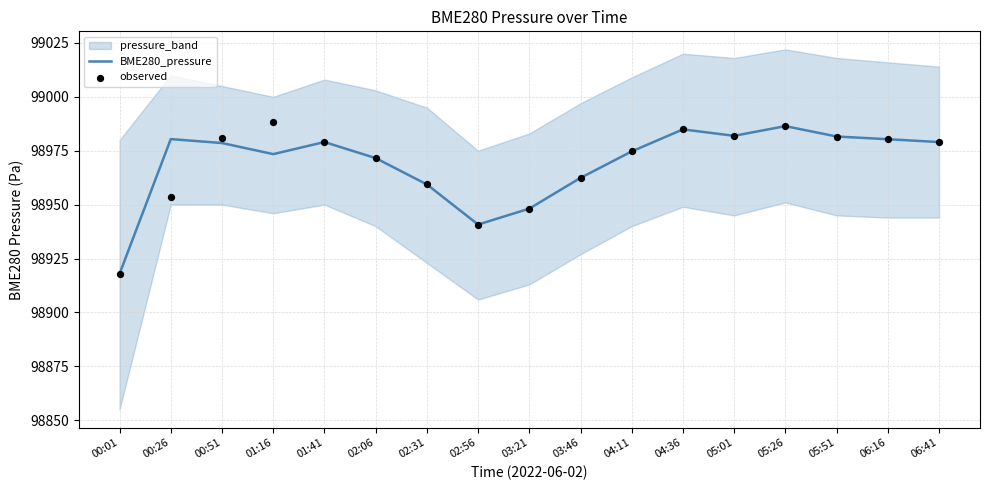

Is the value of BME280_pressure at 00:51 greater than the value of observed at 02:06?

Yes